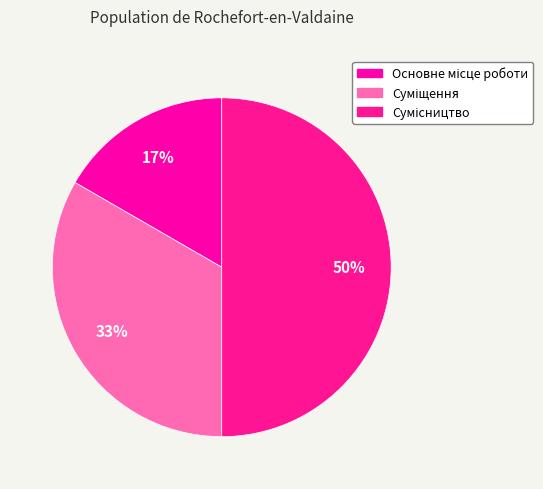

Is it true that Основне місце роботи is 9% of the pie?

False